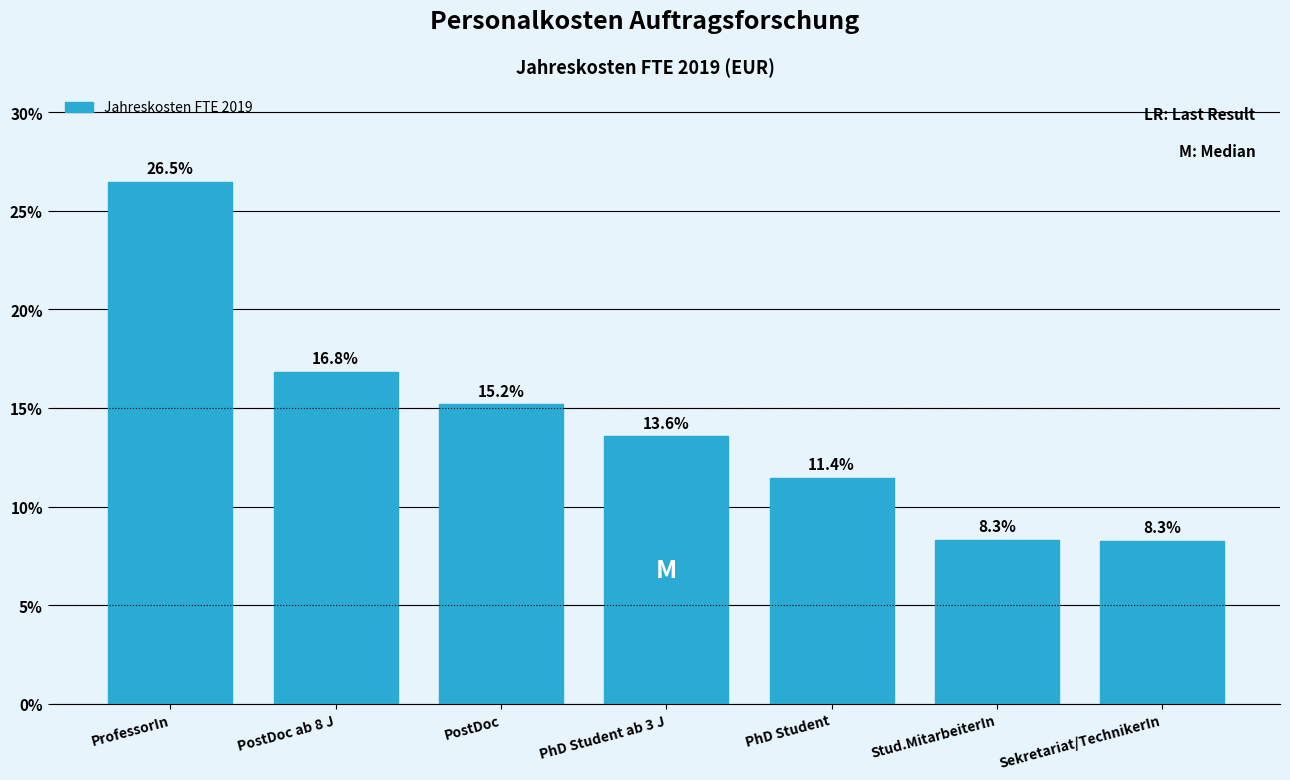

Reading right to left, extract all data points from this chart.

Sekretariat/TechnikerIn=8.3	Stud.MitarbeiterIn=8.3	PhD Student=11.4	PhD Student ab 3 J=13.6	PostDoc=15.2	PostDoc ab 8 J=16.8	ProfessorIn=26.5